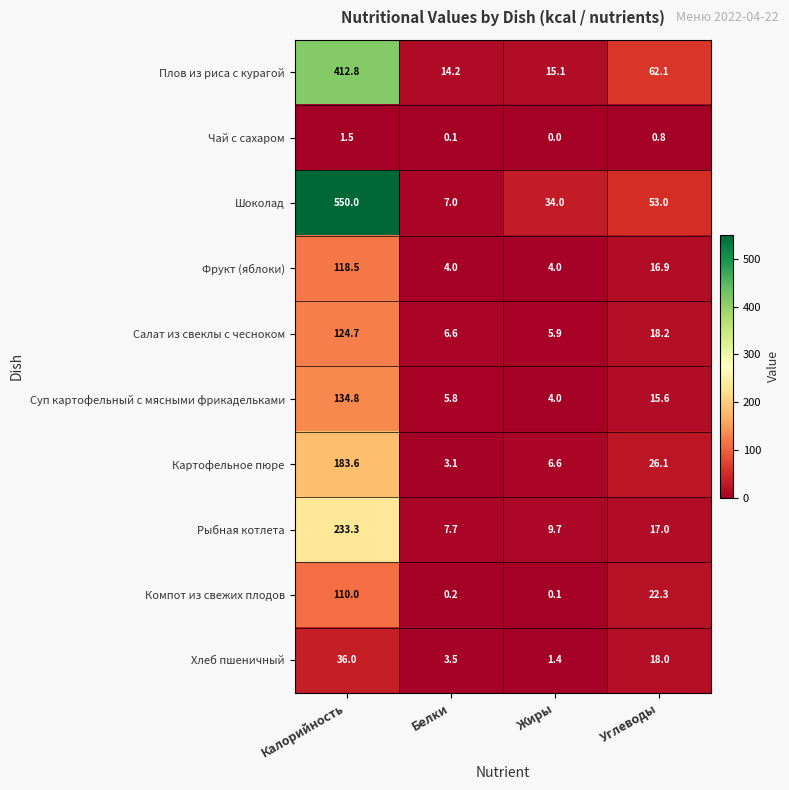

List the labels in order of Хлеб пшеничный value, smallest first.

Жиры, Белки, Углеводы, Калорийность